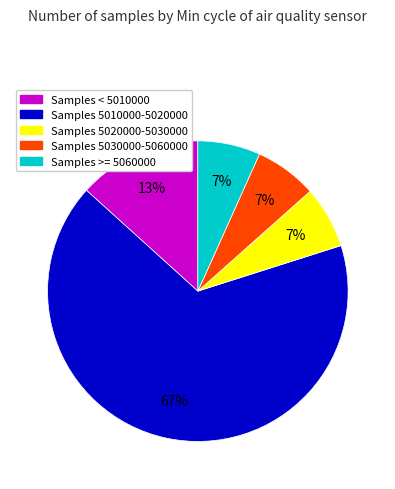

Is there any slice that represents more than half of the pie?

Yes